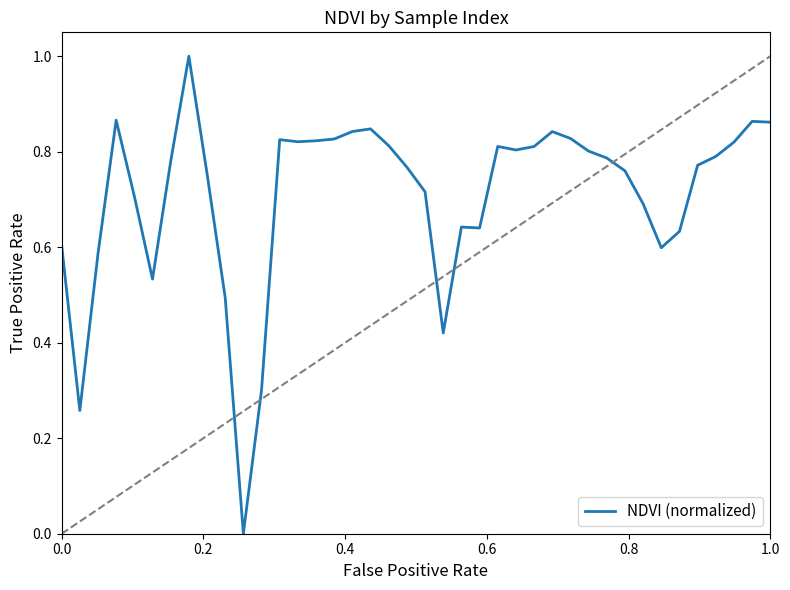

What is the greatest value displayed?

1.0